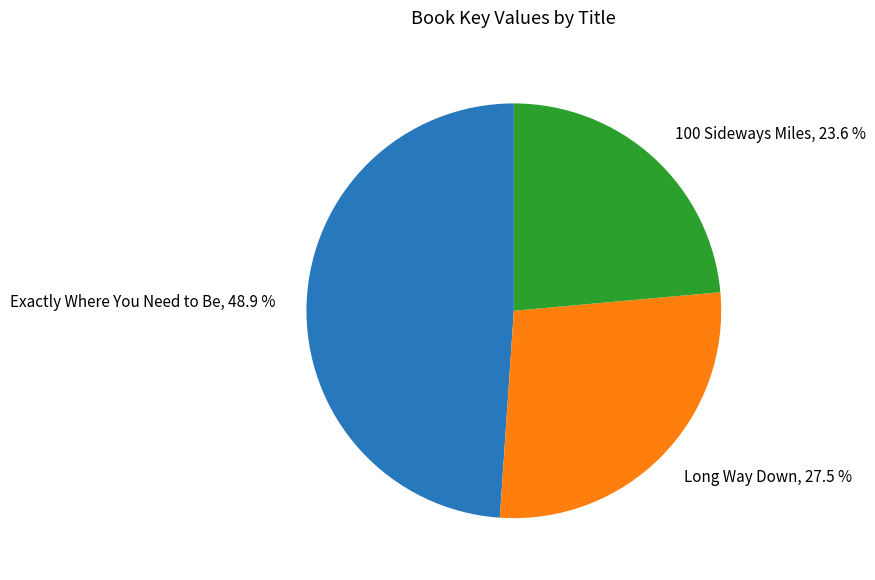

Is there a majority slice in this chart?

No